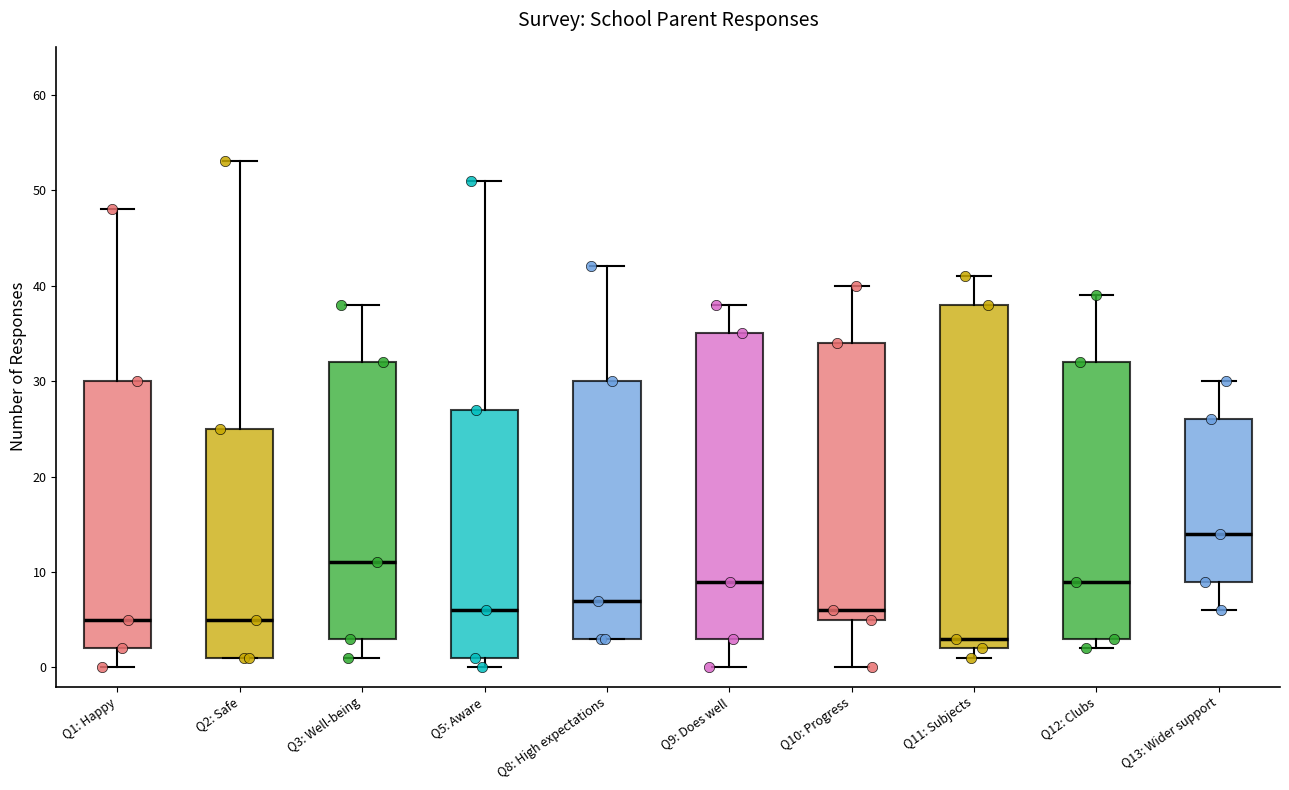

Which box has the highest median line?

Q13: Wider support